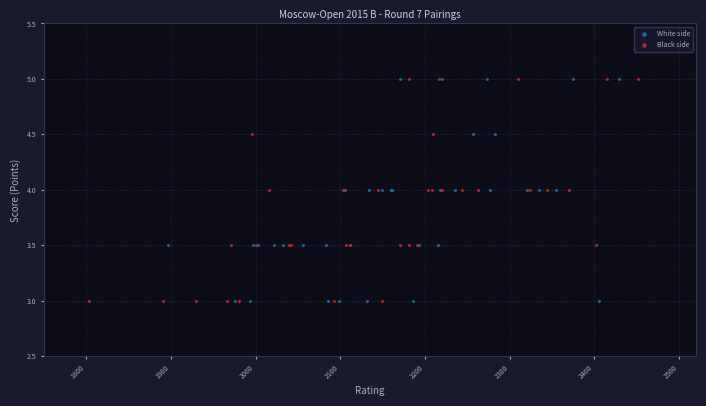

What are all the series names shown in the legend?

White side, Black side